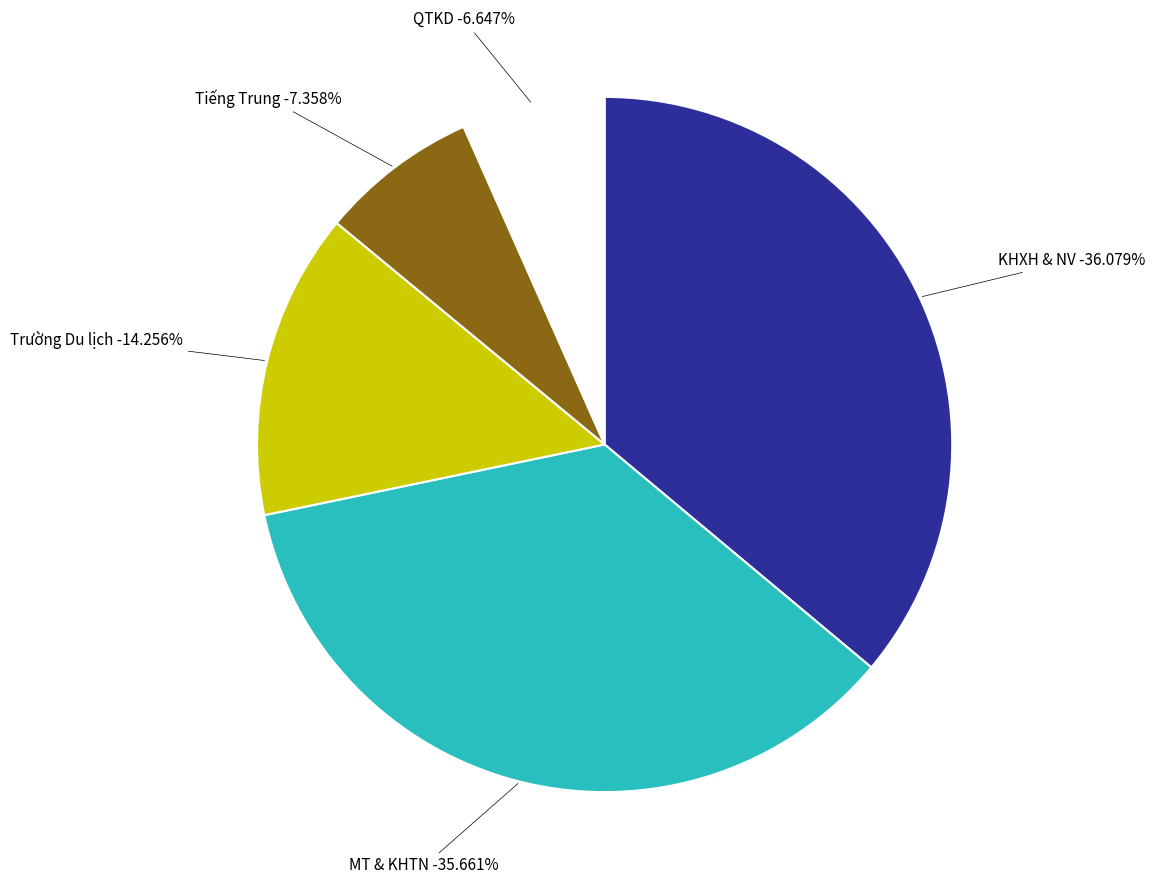

The MT & KHTN slice represents 36% of the pie. True or false?

True